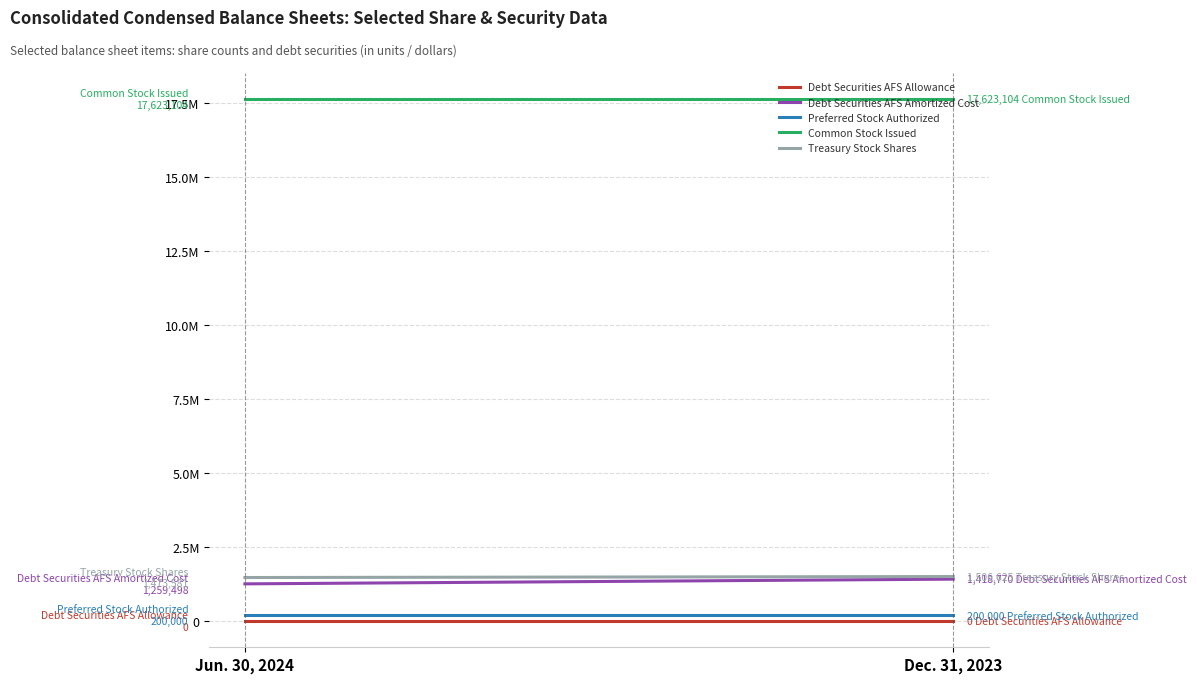

What is the label of the 1st point from the right?

Dec. 31, 2023